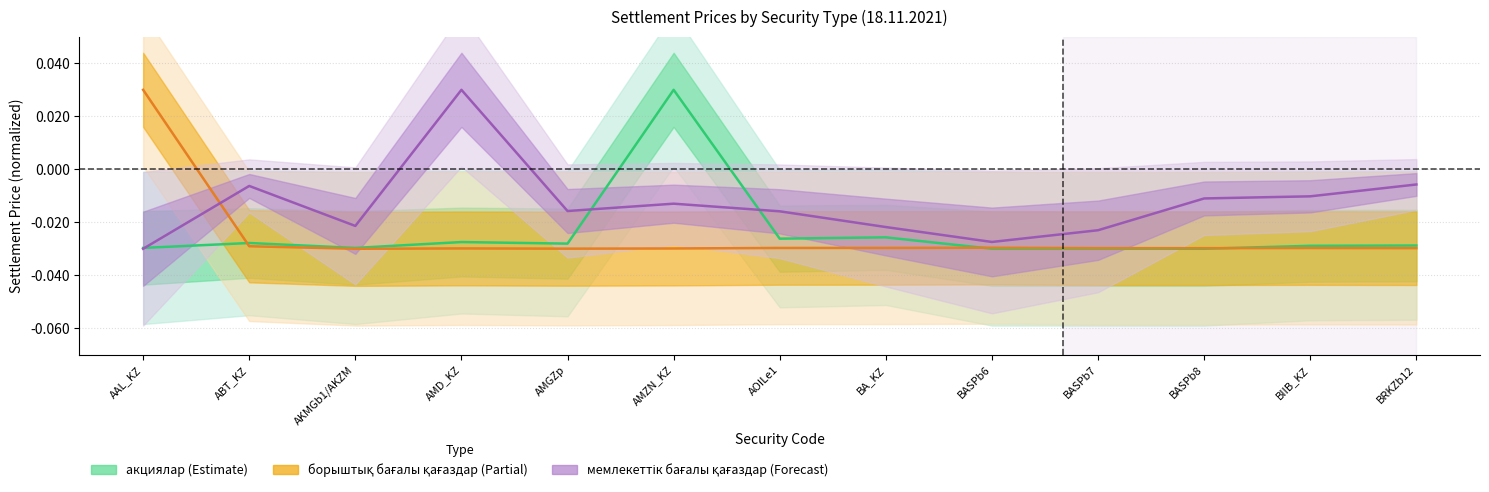

Does the chart have visible grid lines?

Yes